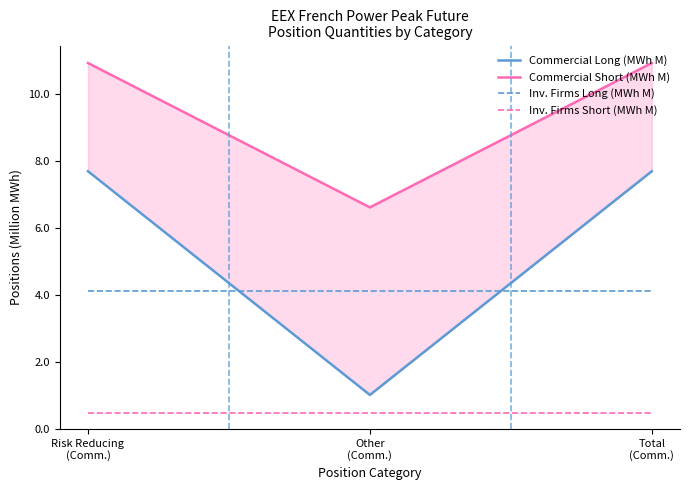

What is the difference between the highest and lowest values at Total
(Comm.)?

10.4